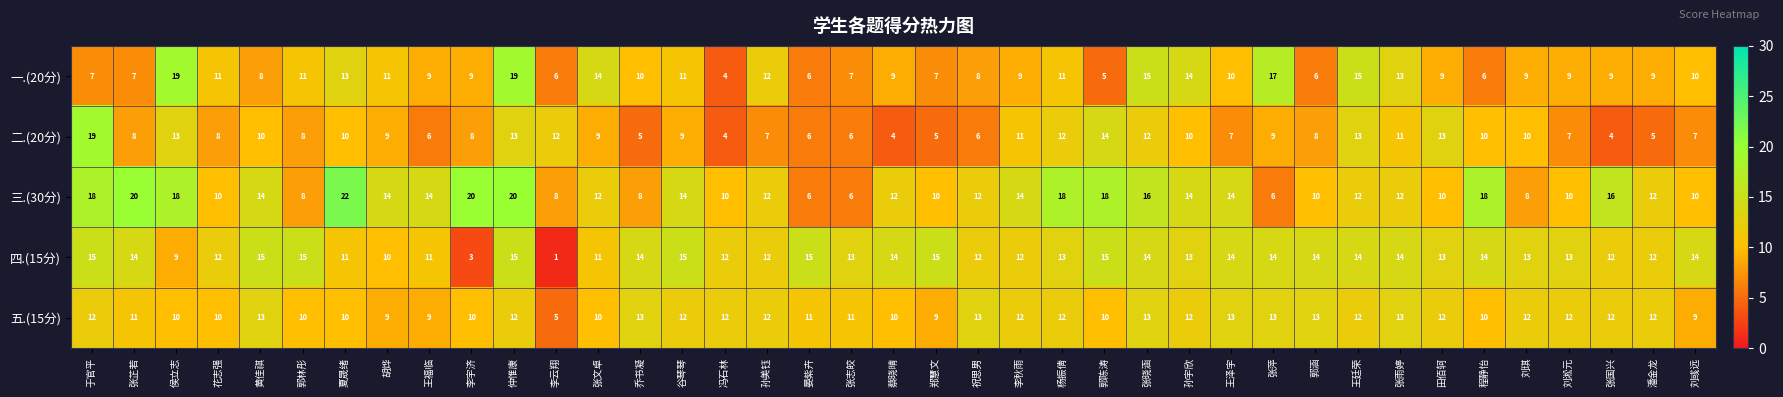

What is the spread (max minus min) of values at 李秋雨?

5